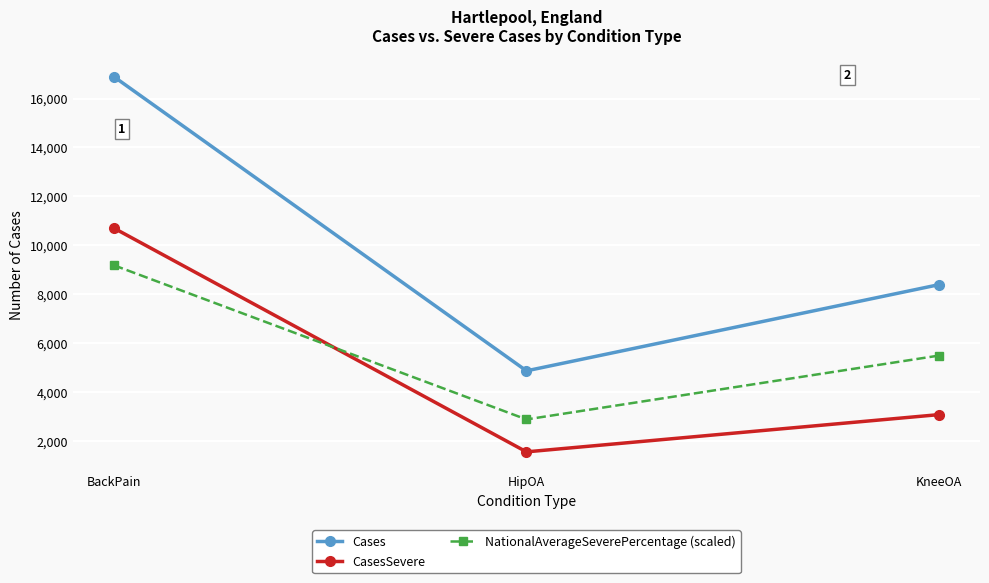

Reading left to right, what are all the values shown in this chart?

Cases: 16887	4867	8389
CasesSevere: 10697	1554	3076
NationalAverageSeverePercentage (scaled): 9180	2880	5490